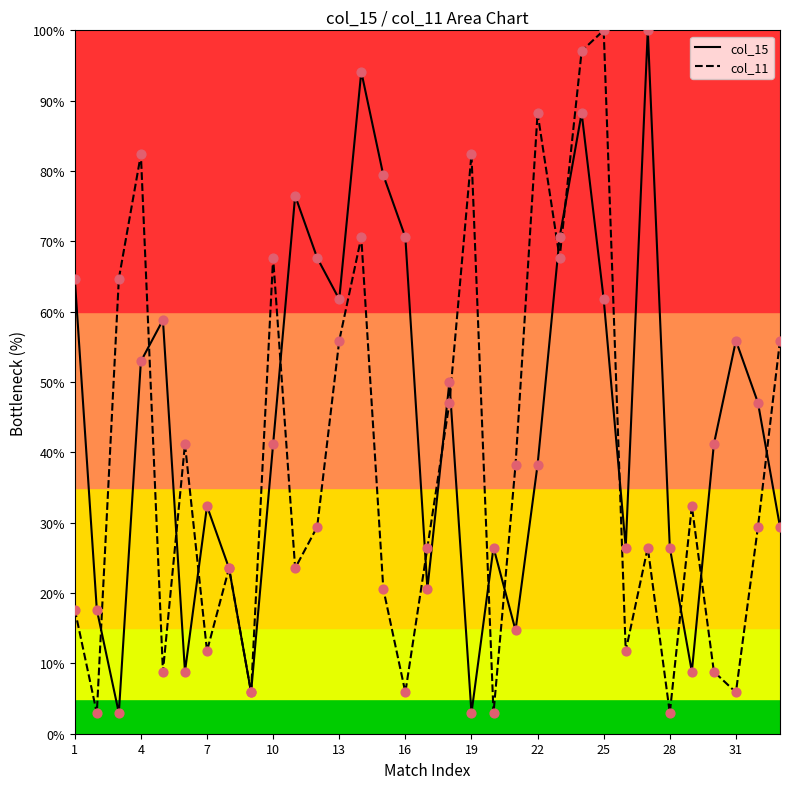

At how many categories does at least one series exceed 60?

16